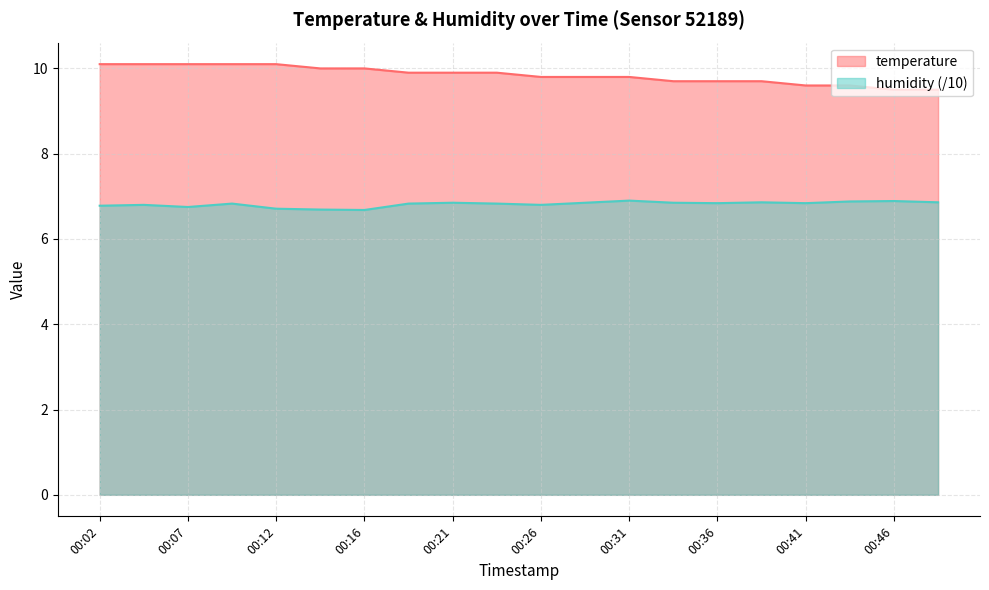

What is the value of the humidity point at the 18th from the left?

6.9